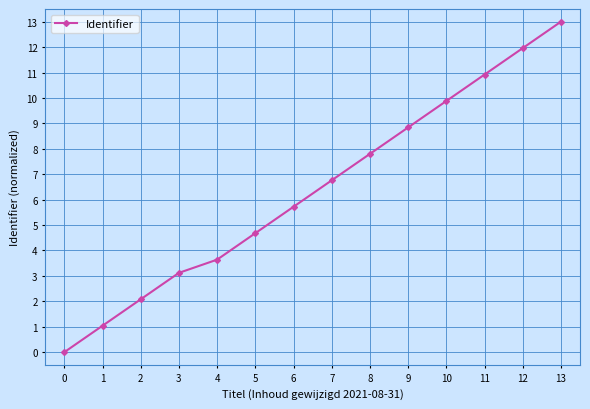

Reading left to right, extract all data points from this chart.

0.0	1.0	2.1	3.1	3.6	4.7	5.7	6.8	7.8	8.8	9.9	10.9	12.0	13.0